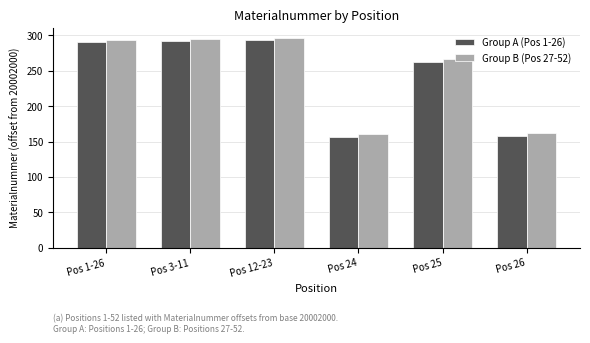

How many distinct data groups are displayed?

2